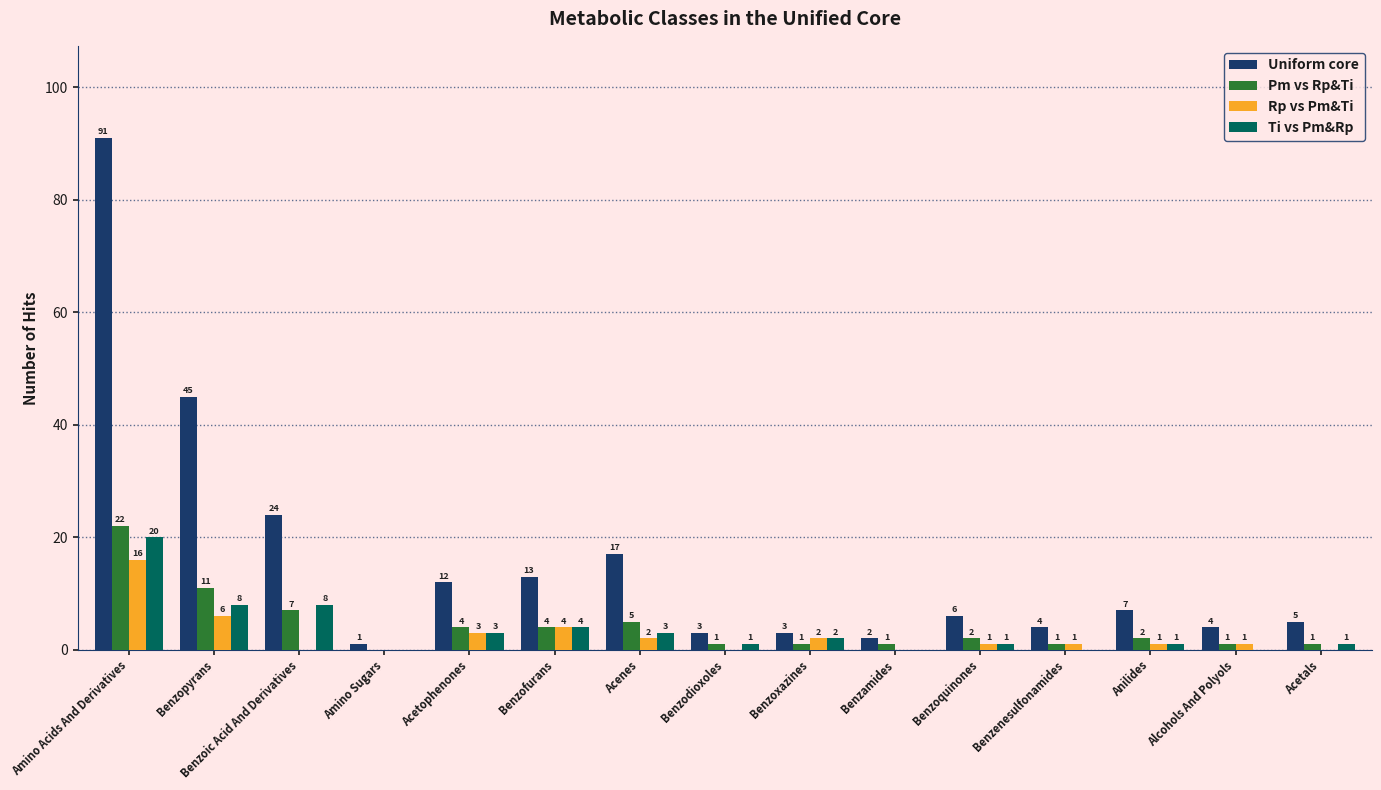

What is the sum of the Ti vs Pm&Rp values at Benzoic Acid And Derivatives and Benzopyrans?

16